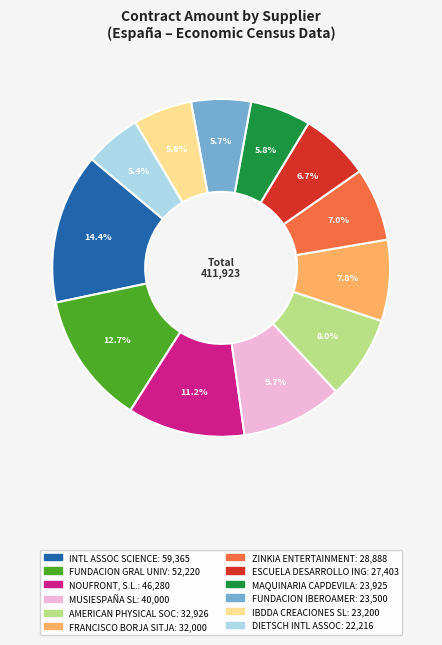

Is there any slice that represents more than half of the pie?

No